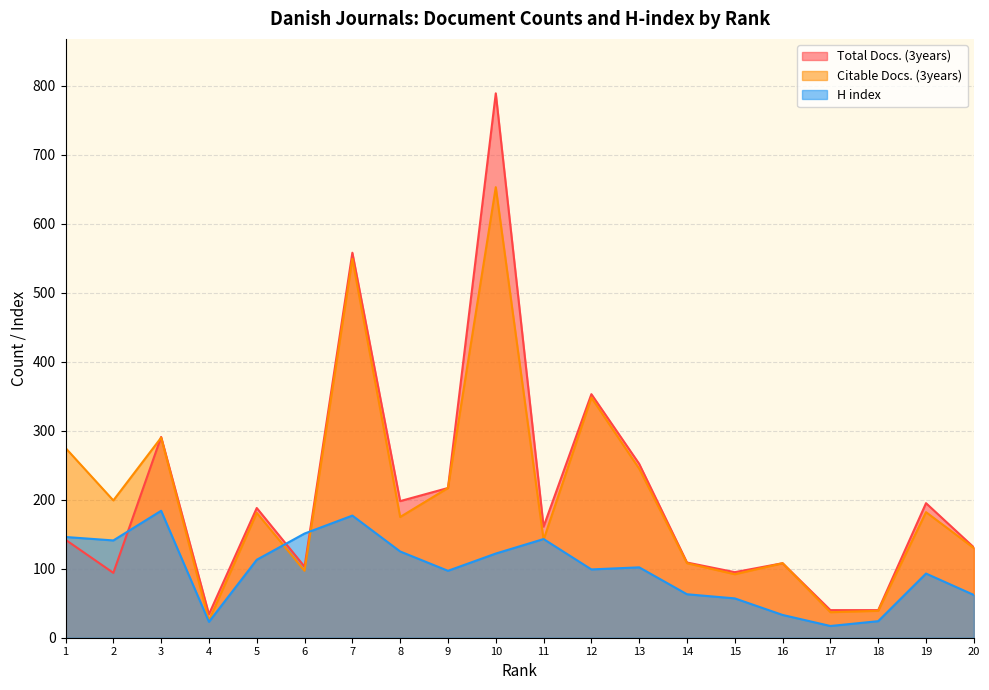

True or false: Total Docs. (3years) has more than 2 interior local peaks.

True